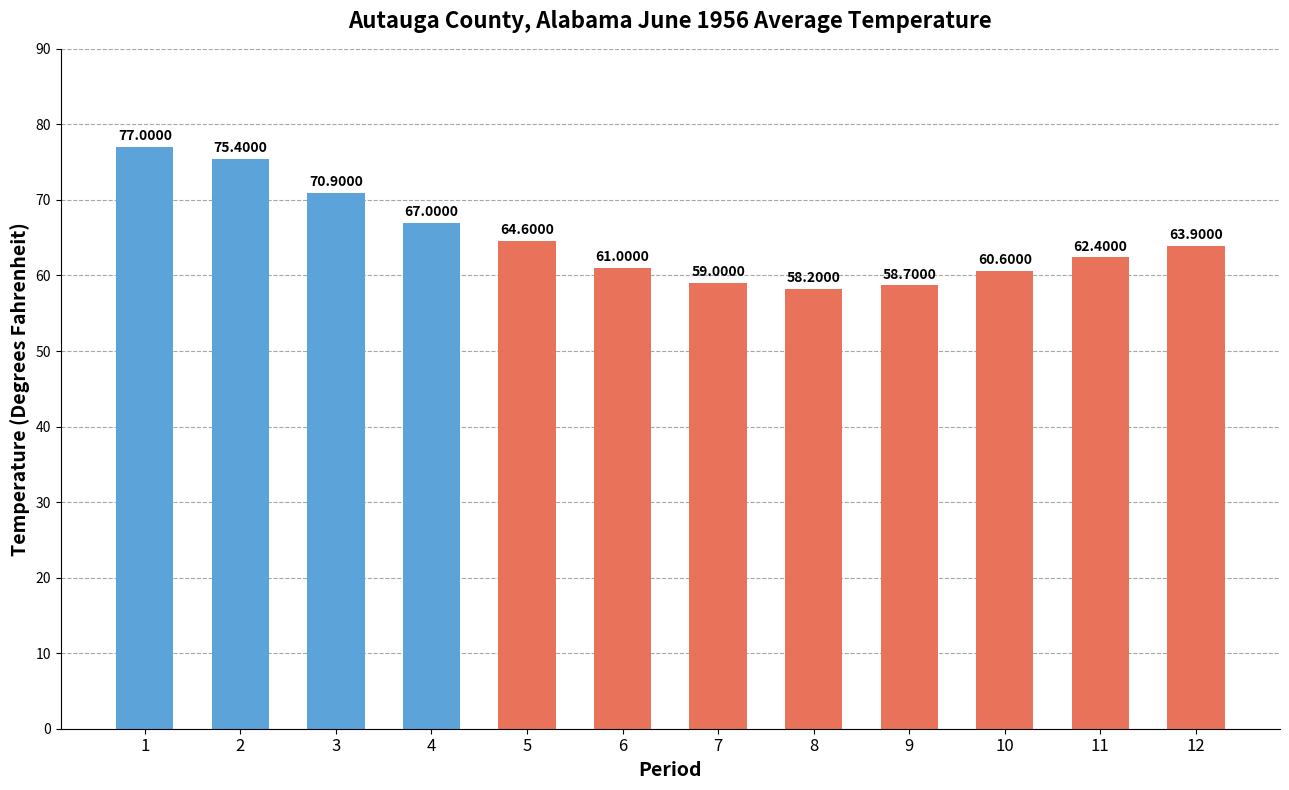

What is the minimum value shown in the chart?

58.2